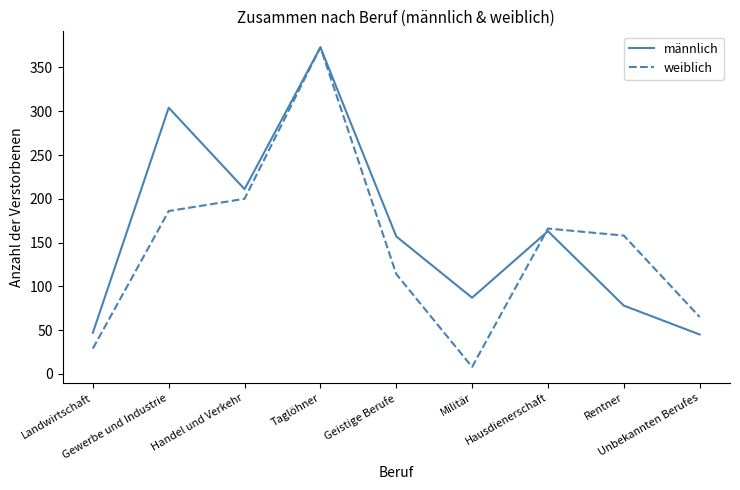

Where is männlich nearest to the value 209?

Handel und Verkehr